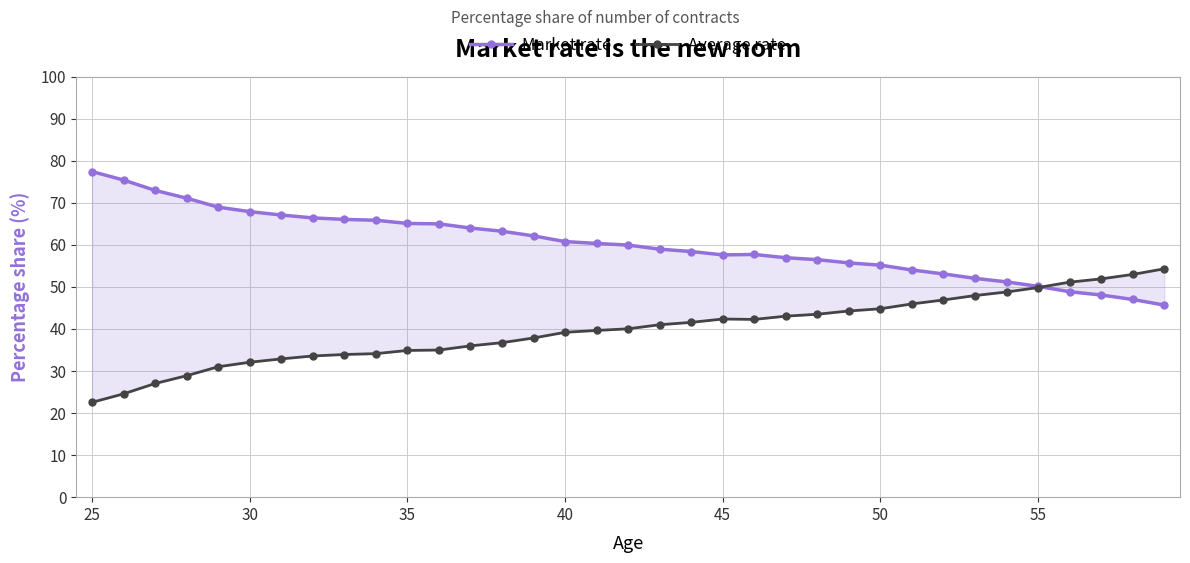

Rank the series by their maximum value, from highest to lowest.

Market rate, Average rate